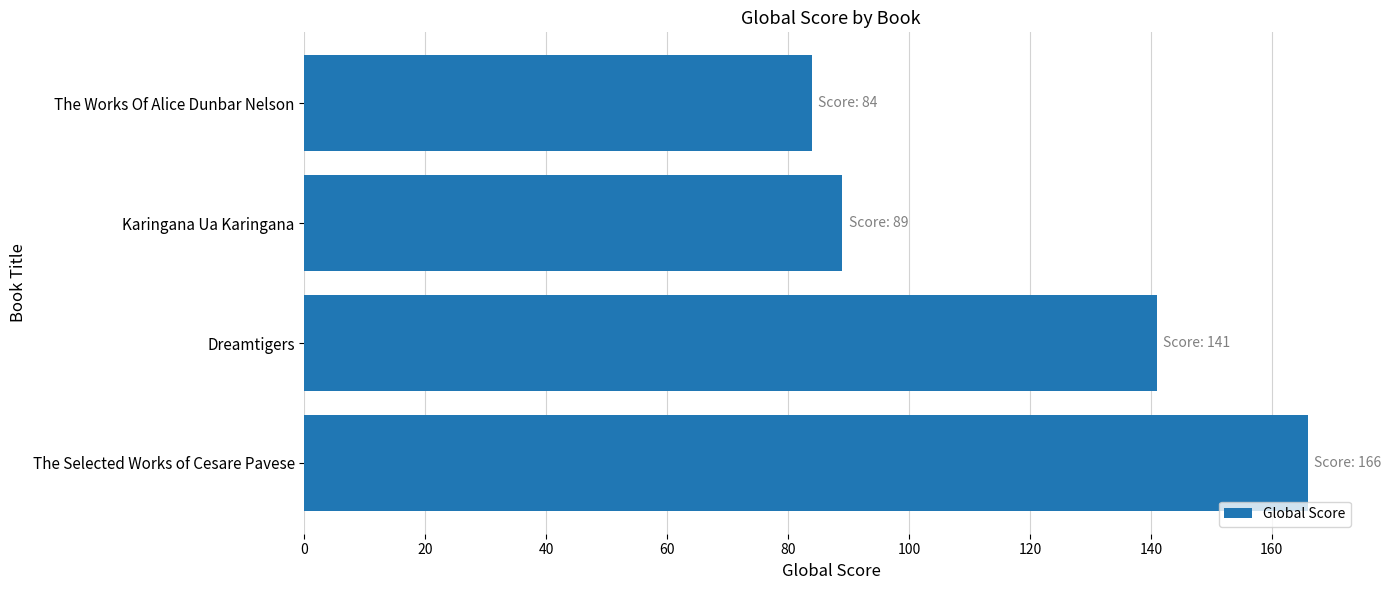

What is the greatest value displayed?

166